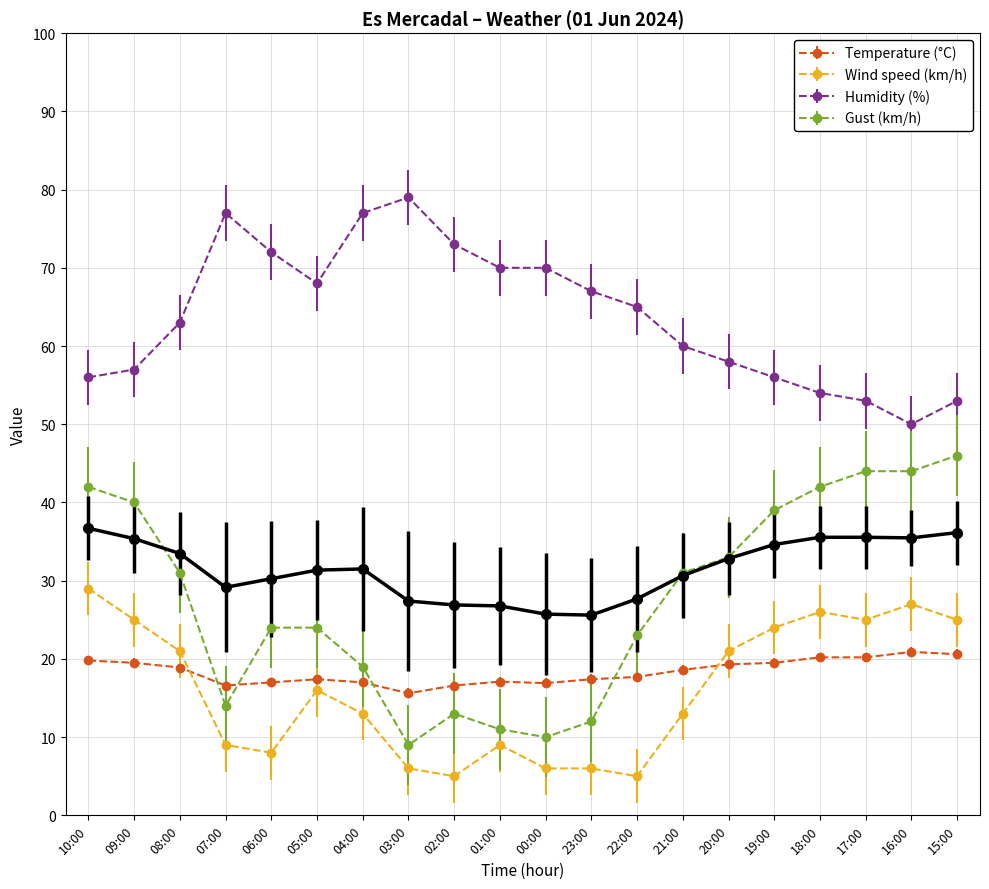

Which series has the widest spread of values?

Gust (km/h)